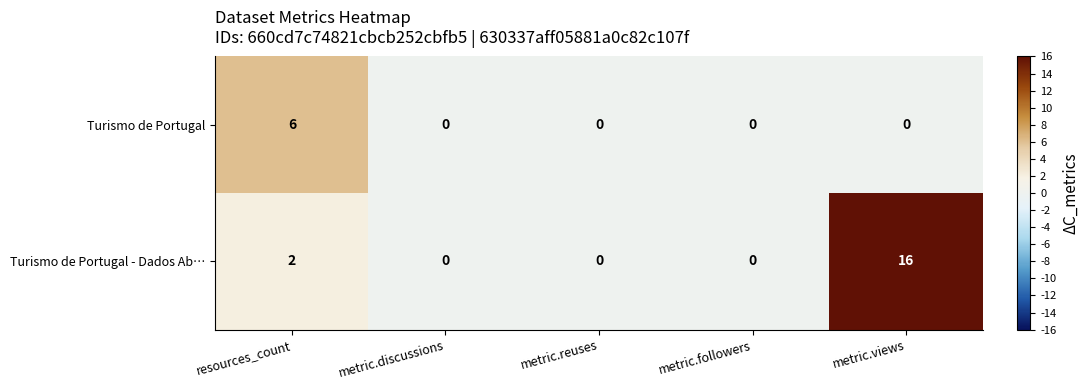

Is it true that Turismo de Portugal equals 0 at metric.views?

True